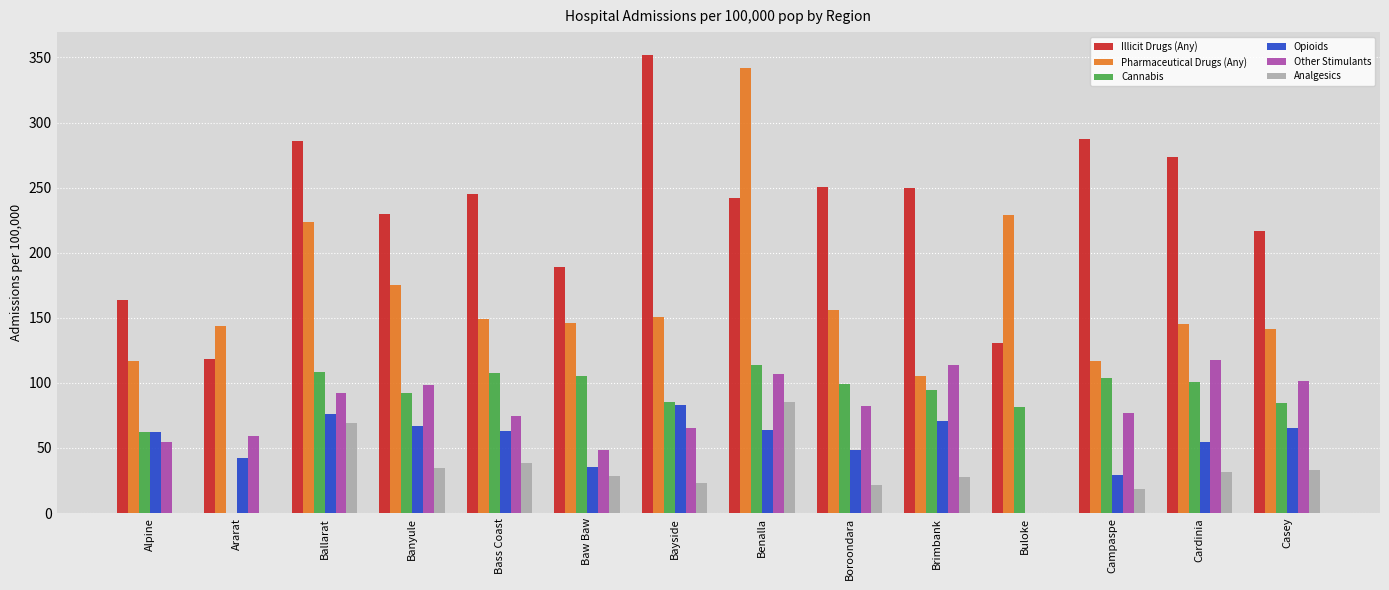

What is the average value of the Illicit Drugs (Any) series?

231.0